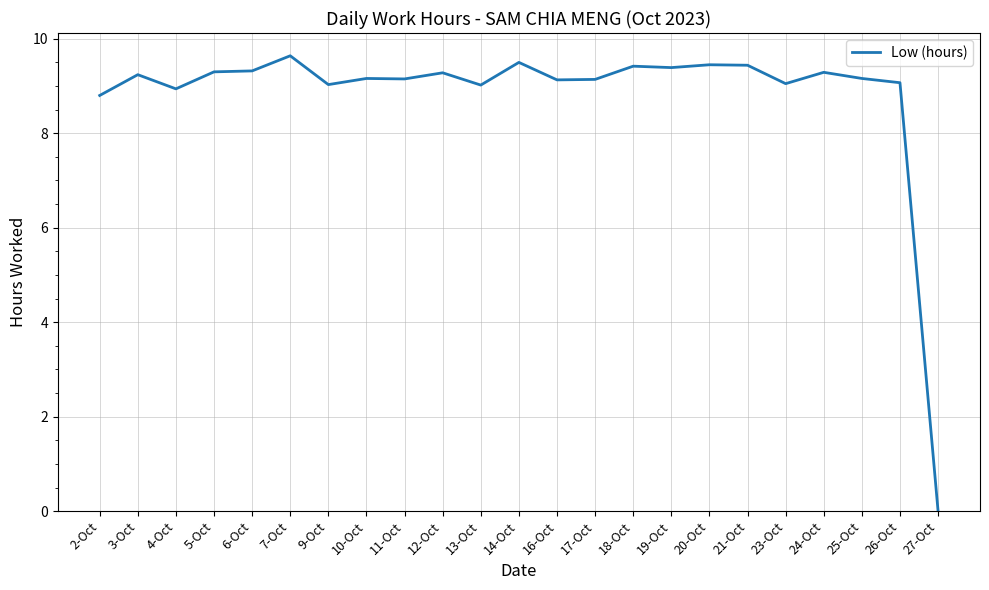

At which label is the value closest to 4?

27-Oct